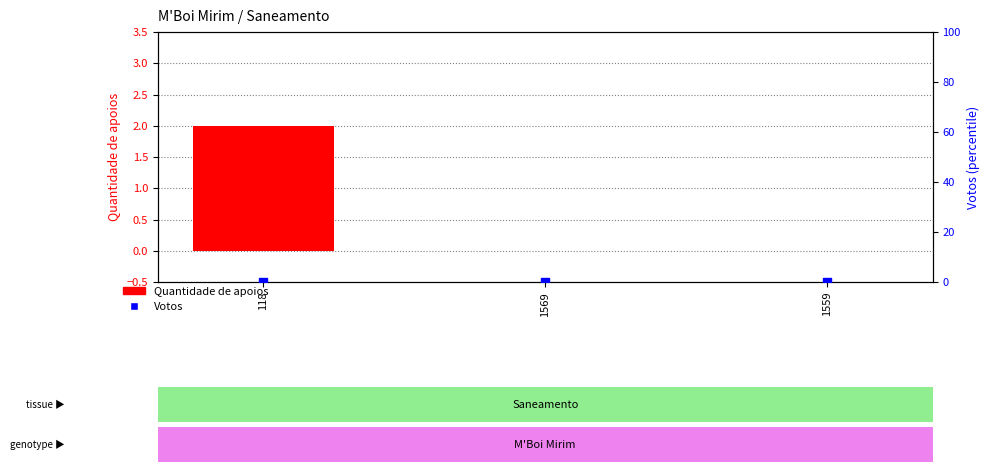

Which series has the largest total across all categories?

Quantidade de apoios